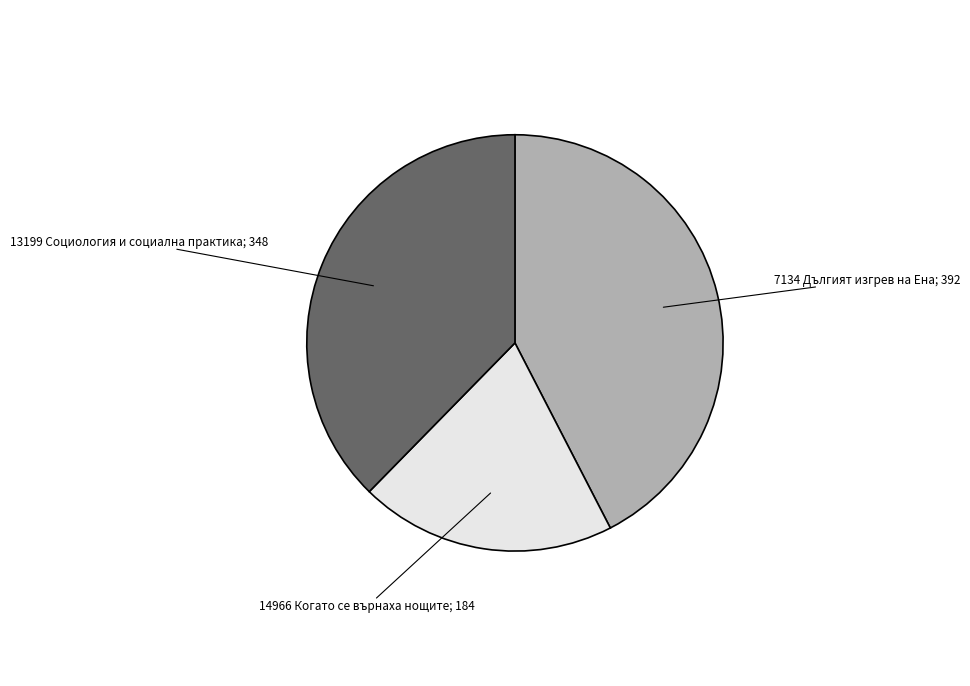

Count the number of slices in the pie.

3